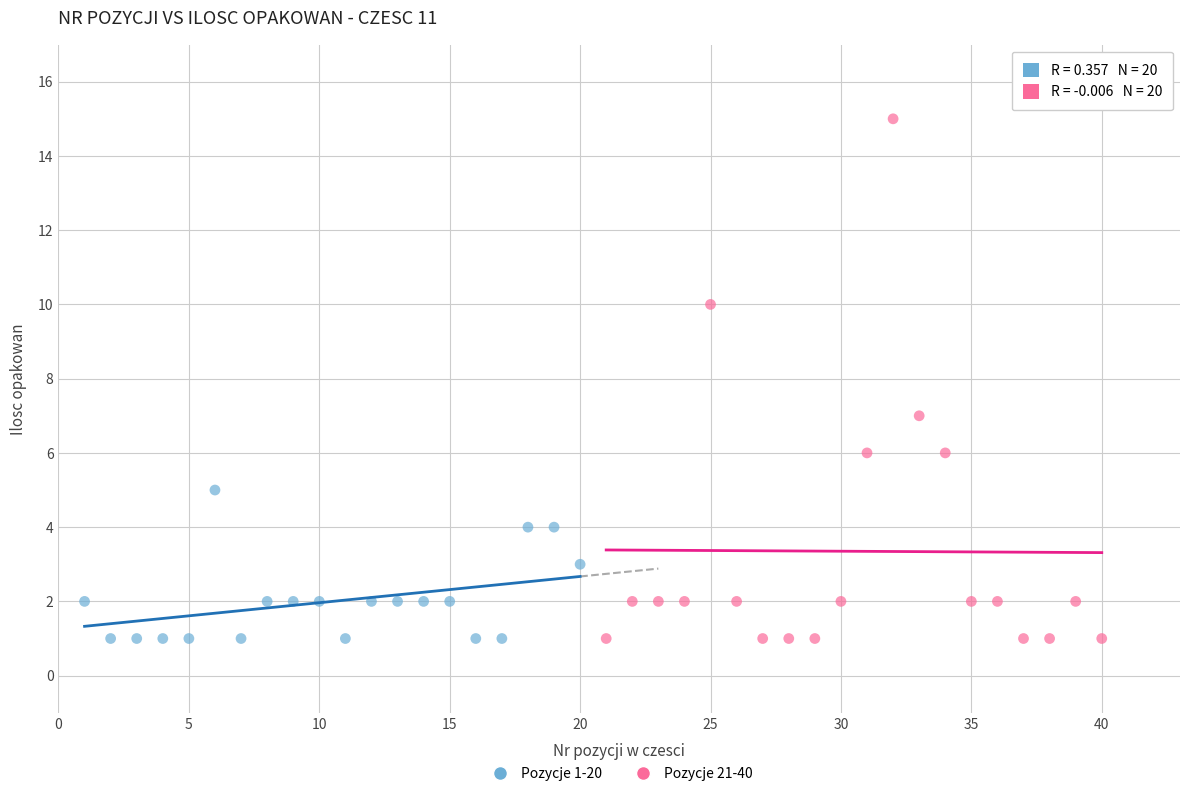

Which series has the largest Y range (max minus min)?

Pozycje 21-40